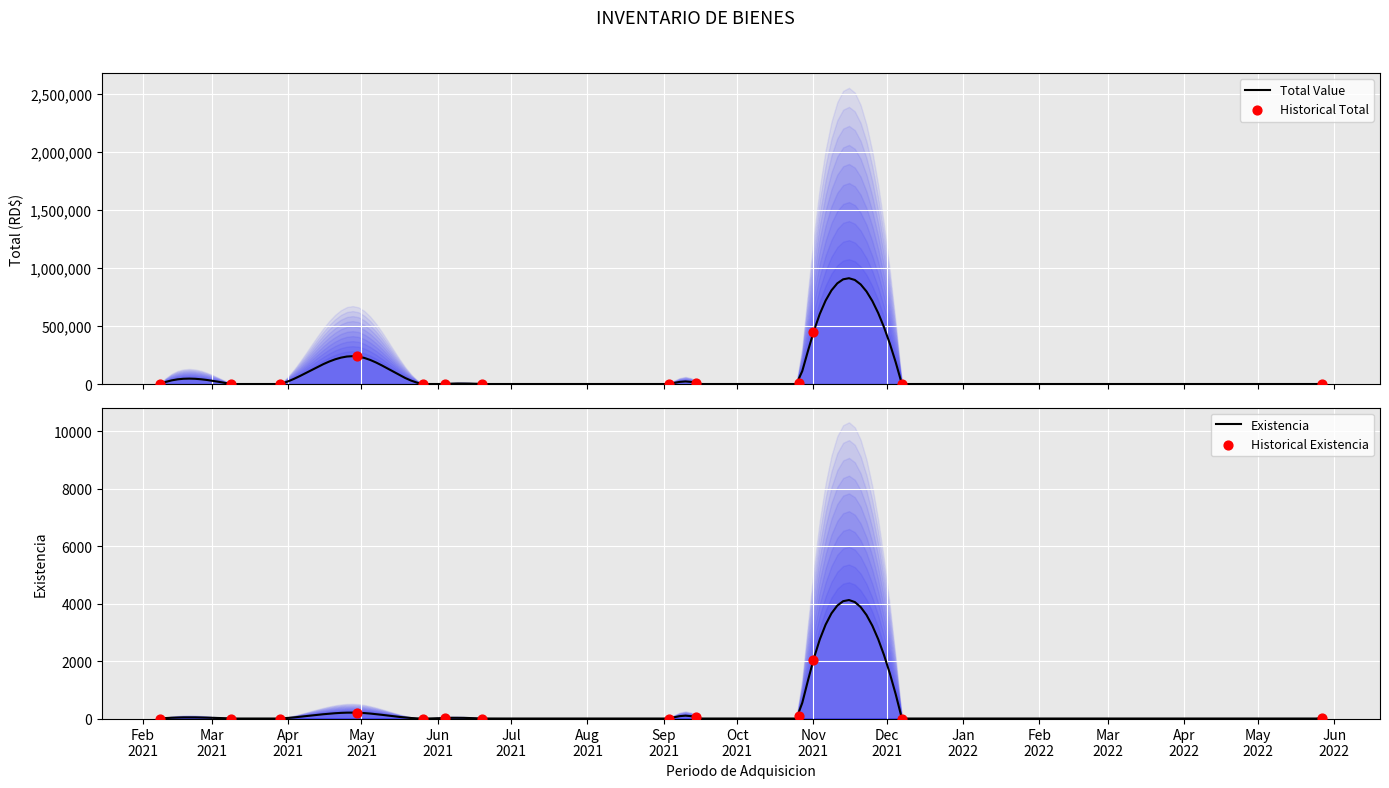

Which series has the largest total across all categories?

Total